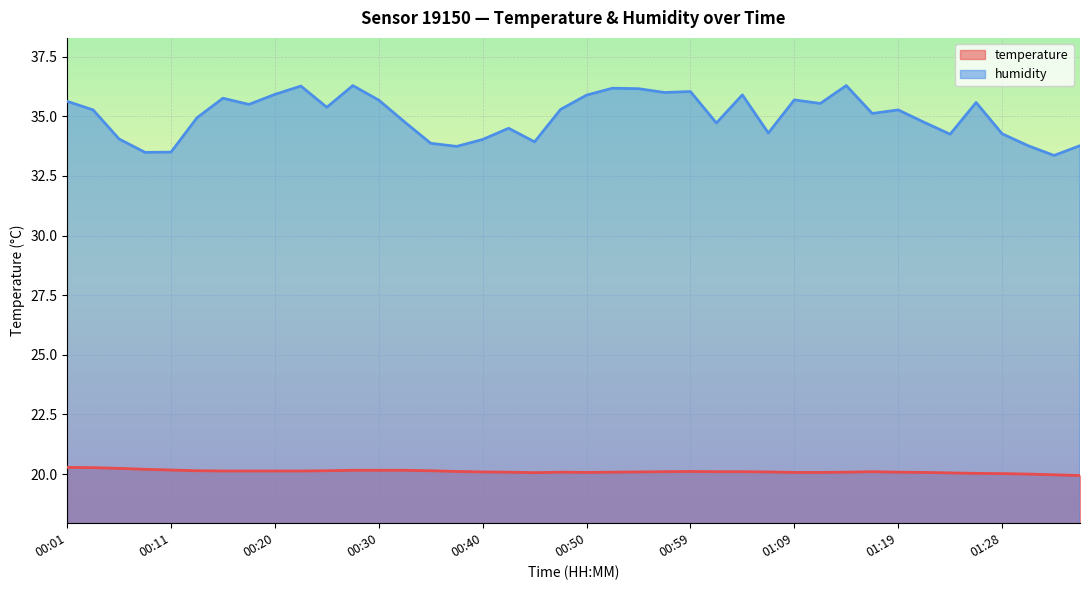

Read the humidity value at 01:36.

33.8